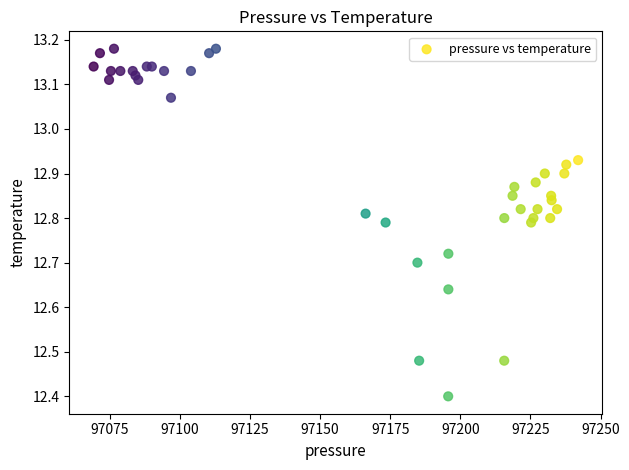

What Y value in the scatter plot is closest to 12?

12.4